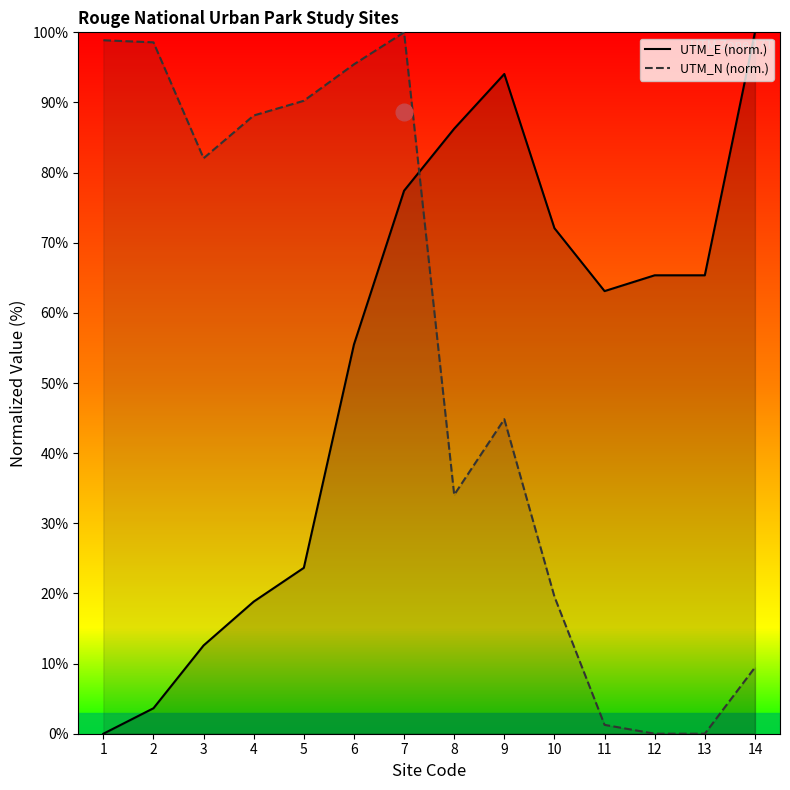

Rank the categories by UTM_E (norm.) value from lowest to highest.

1, 2, 3, 4, 5, 6, 11, 12, 13, 10, 7, 8, 9, 14